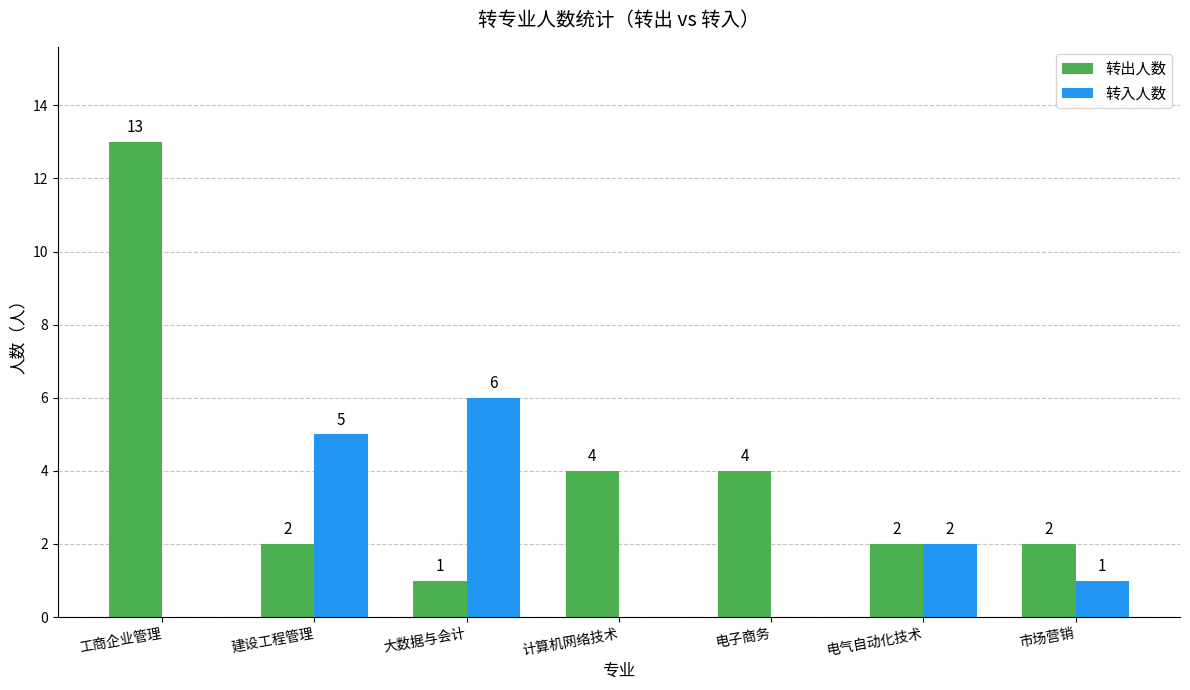

The value of 转入人数 at 工商企业管理 is 0. True or false?

True